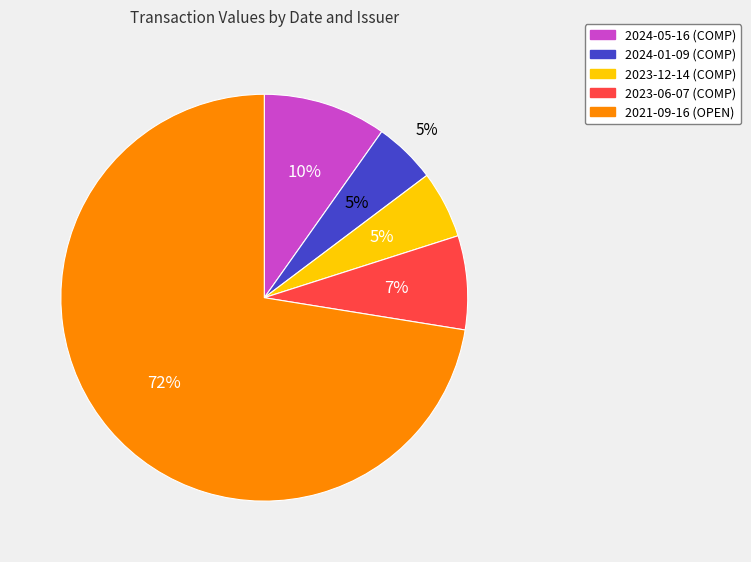

Count the number of slices in the pie.

5